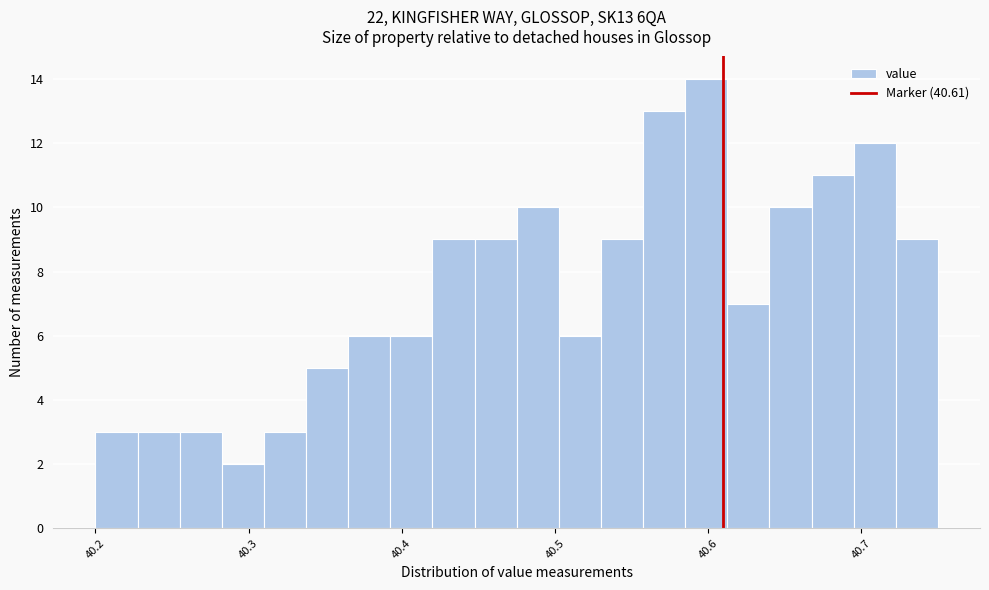

Read against the x-axis, roughly where is the centre of the tallest bar?

40.60